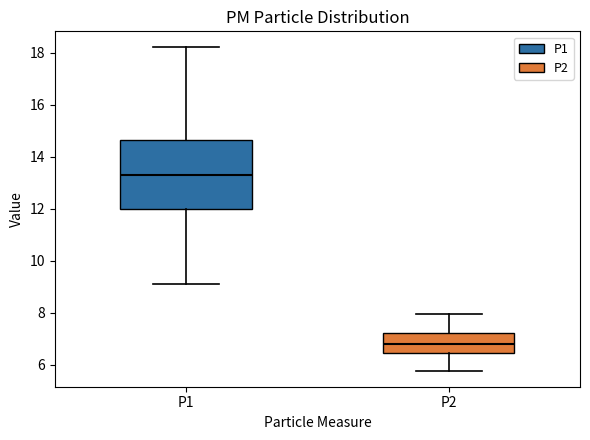

Reading left to right, transcribe this box plot: for each box, give where its median line is, the range the box spans, and where its two whiskers end, as read against the y-axis. The values are not printed on the chart, so give them approximately, as read against the axis.

P1: median 13.2, box 12.0 to 14.6, whiskers 9.2 to 18.2
P2: median 6.8, box 6.4 to 7.2, whiskers 5.8 to 8.0